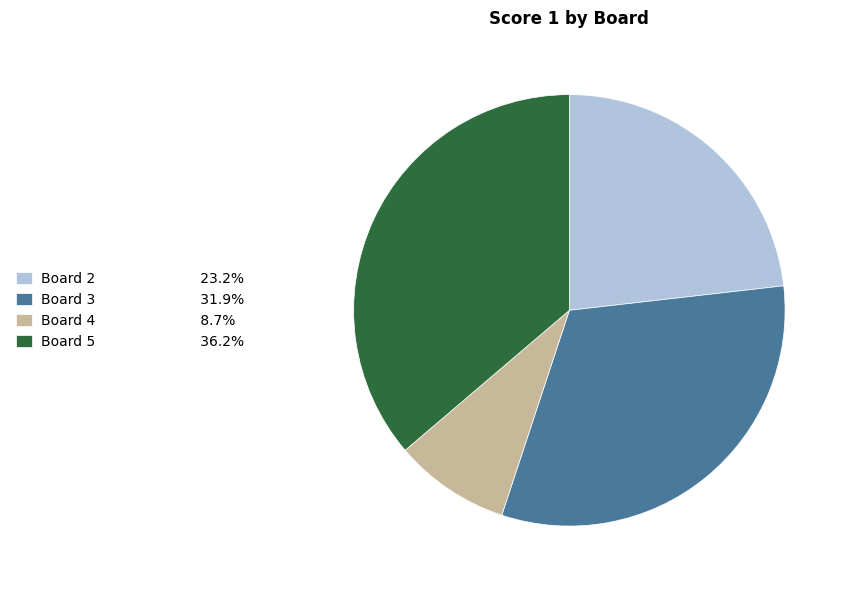

Is the sum of Board 2 23.2% and Board 3 31.9% greater than half?

Yes